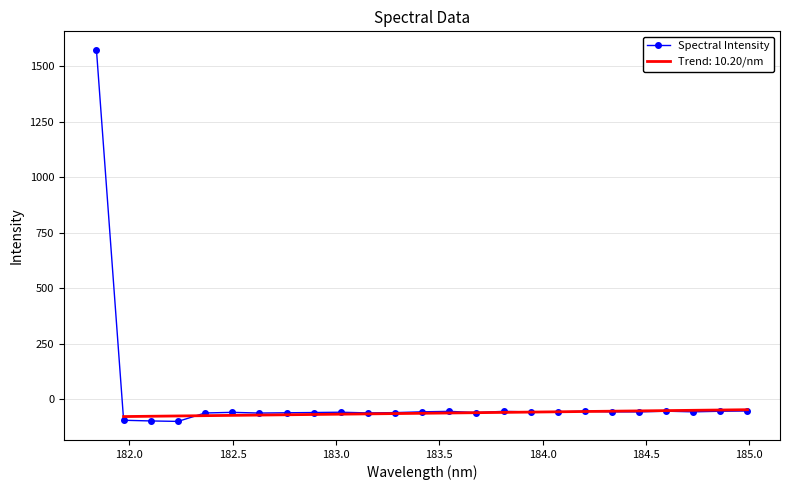

How many positive values are there?

1